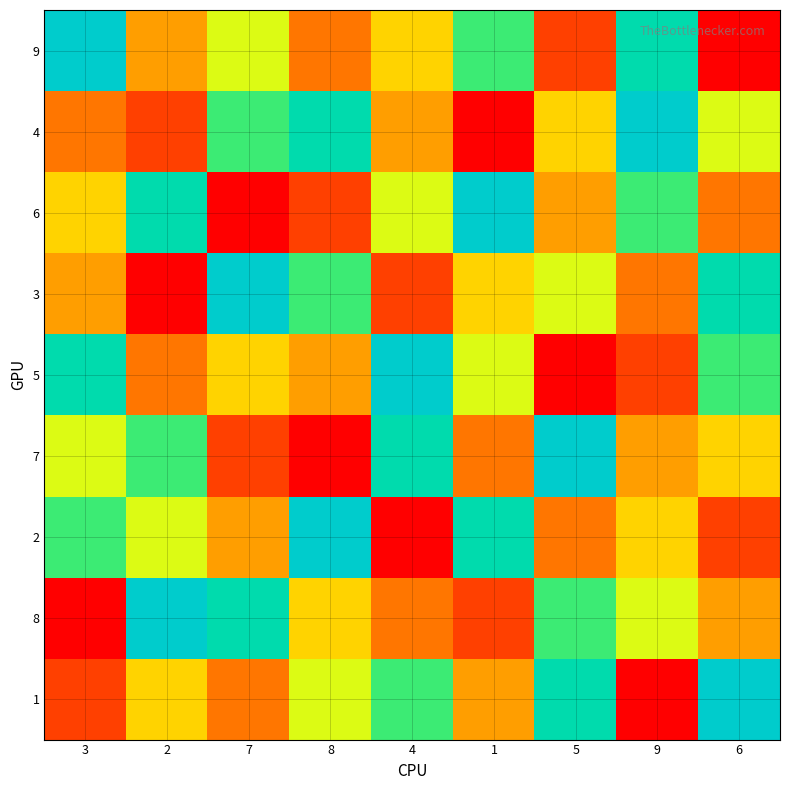

Reading left to right, transcribe all the data shown in this chart.

9: 3=9	2=4	7=6	8=3	4=5	1=7	5=2	9=8	6=1
4: 3=3	2=2	7=7	8=8	4=4	1=1	5=5	9=9	6=6
6: 3=5	2=8	7=1	8=2	4=6	1=9	5=4	9=7	6=3
3: 3=4	2=1	7=9	8=7	4=2	1=5	5=6	9=3	6=8
5: 3=8	2=3	7=5	8=4	4=9	1=6	5=1	9=2	6=7
7: 3=6	2=7	7=2	8=1	4=8	1=3	5=9	9=4	6=5
2: 3=7	2=6	7=4	8=9	4=1	1=8	5=3	9=5	6=2
8: 3=1	2=9	7=8	8=5	4=3	1=2	5=7	9=6	6=4
1: 3=2	2=5	7=3	8=6	4=7	1=4	5=8	9=1	6=9